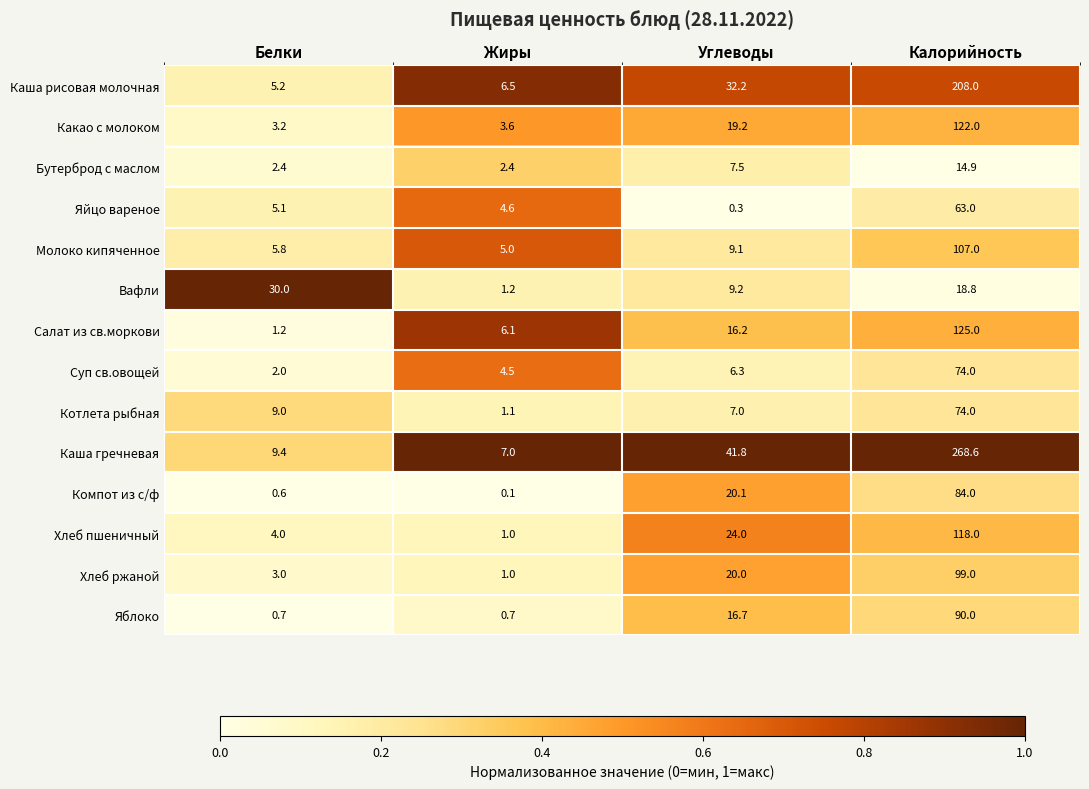

The Хлеб пшеничный series shows 1.1 at Белки. True or false?

False